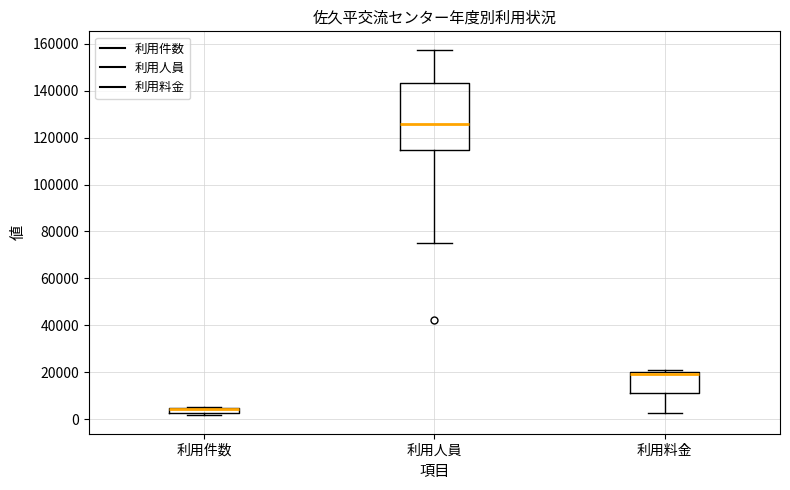

Where is the lower edge of the box for 利用料金 on the y-axis? The values are not printed on the chart, so give them approximately, as read against the axis.

12000